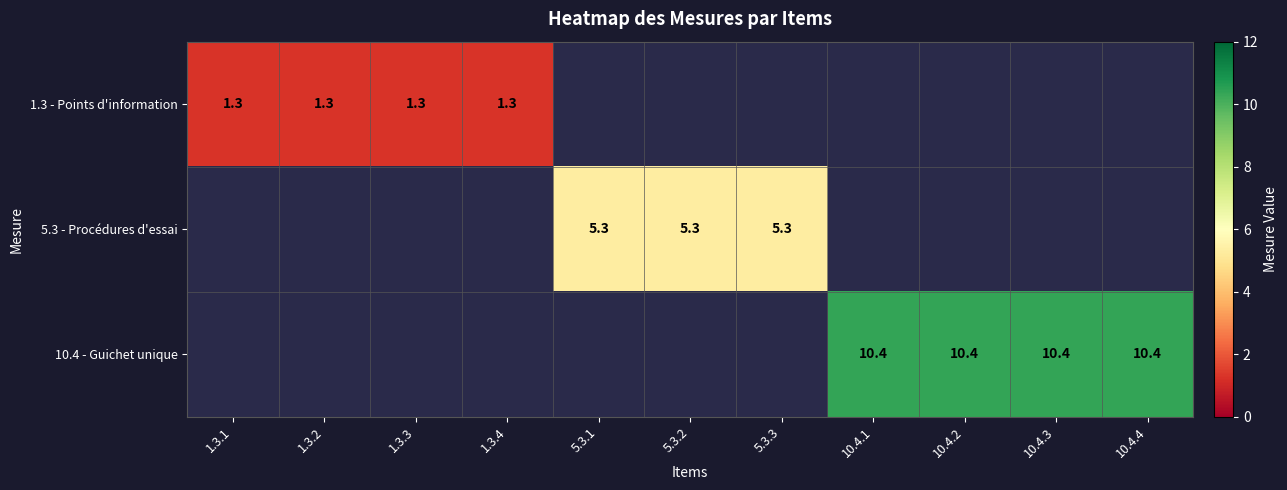

At how many categories does at least one series exceed 3?

7